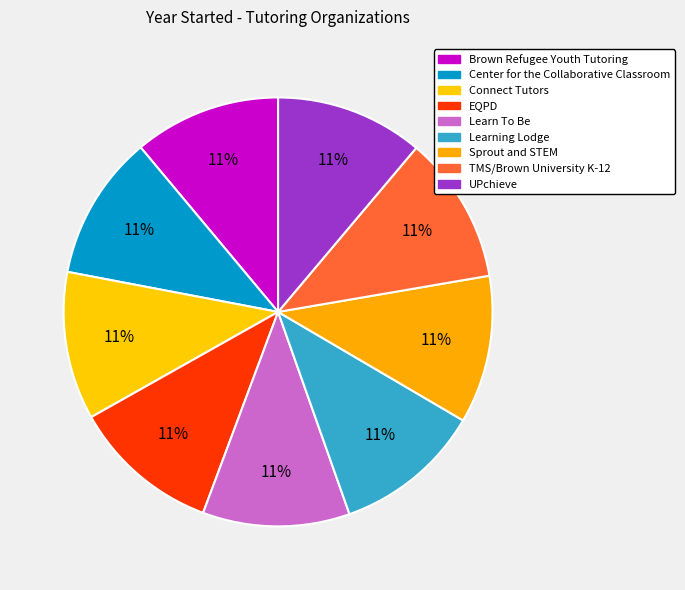

How many segments does this pie chart have?

9